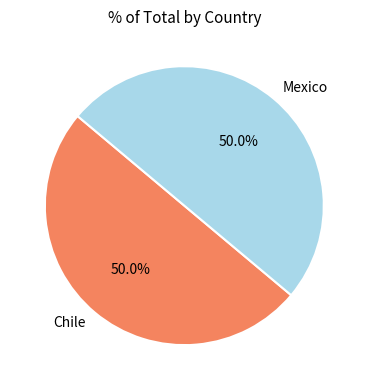

How many segments does this pie chart have?

2